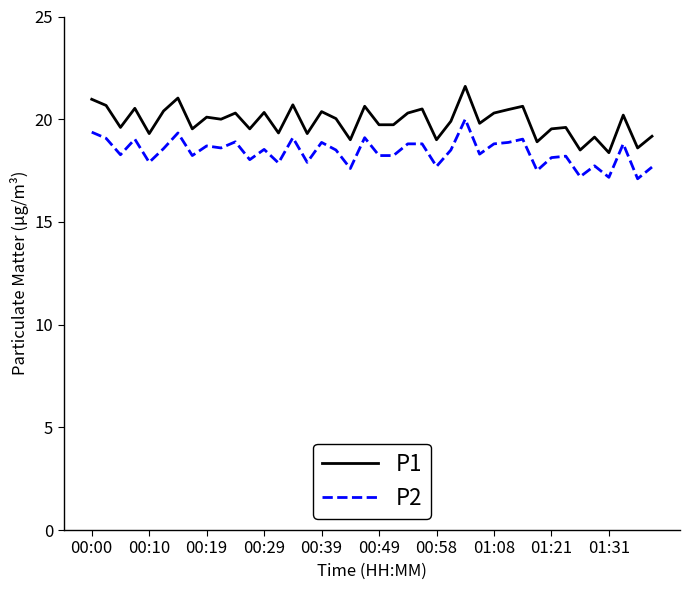

Which series has the largest range (max minus min)?

P1